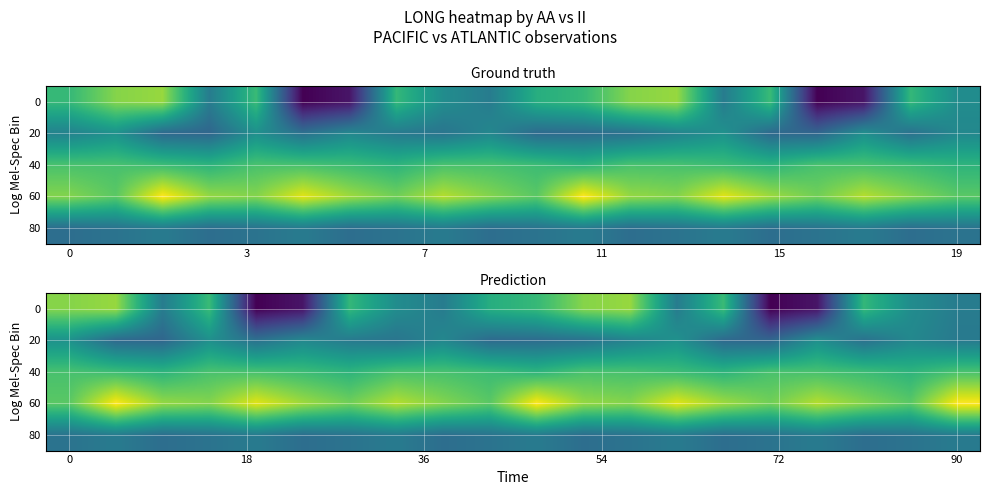

What is the greatest value displayed?

179.8